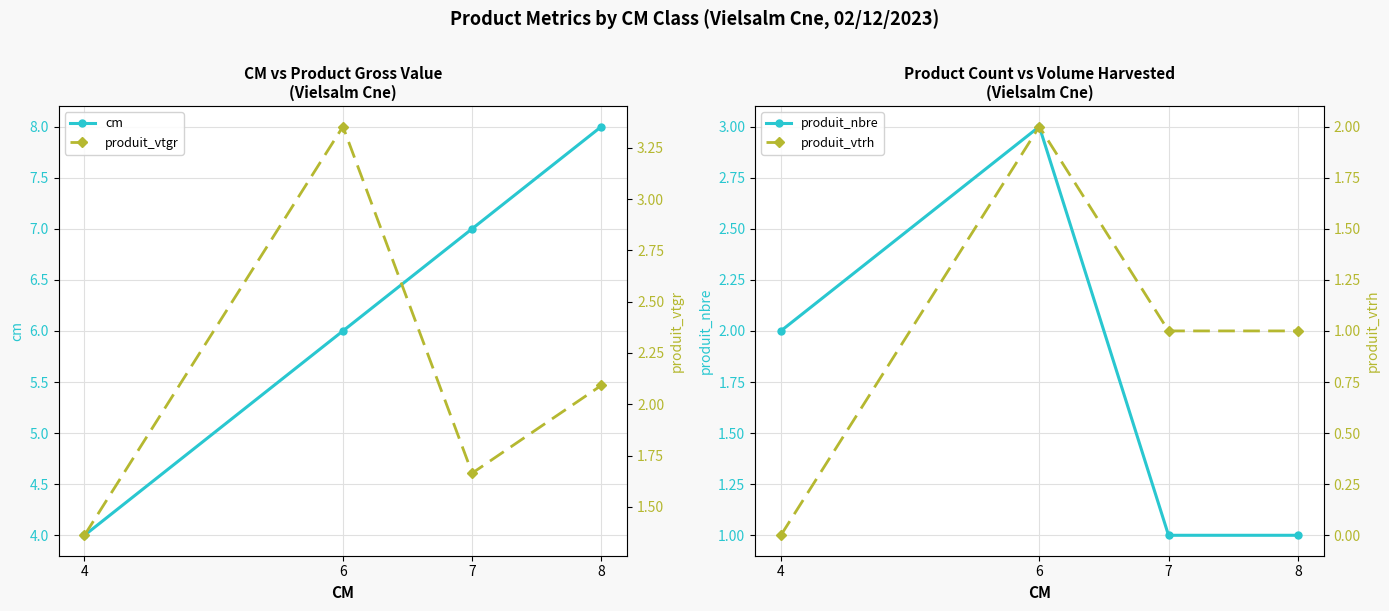

True or false: cm and produit_nbre intersect in this chart.

False